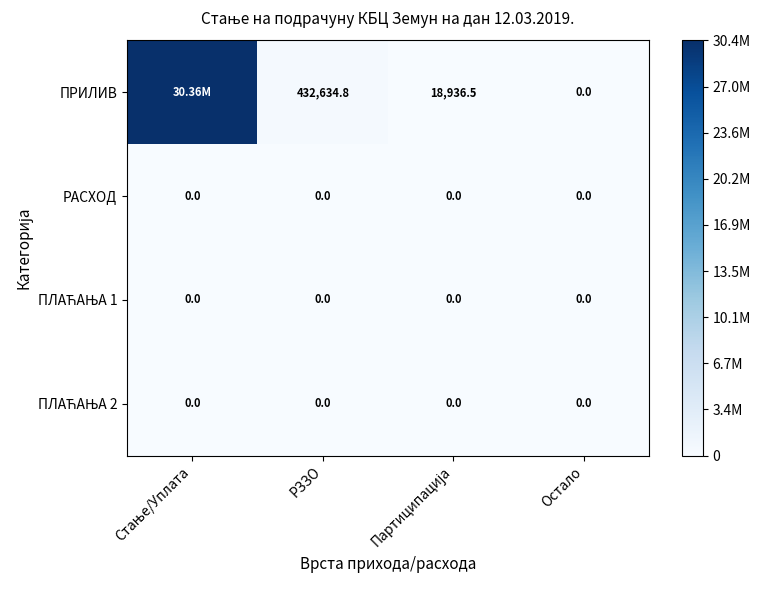

Which has a higher value, Остало or РЗЗО?

РЗЗО